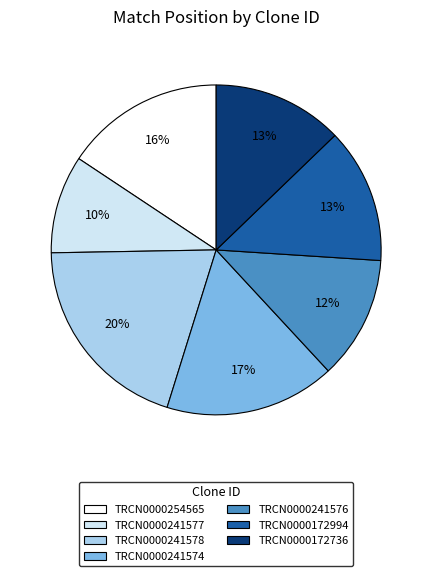

Between TRCN0000254565 and TRCN0000172994, which is larger?

TRCN0000254565